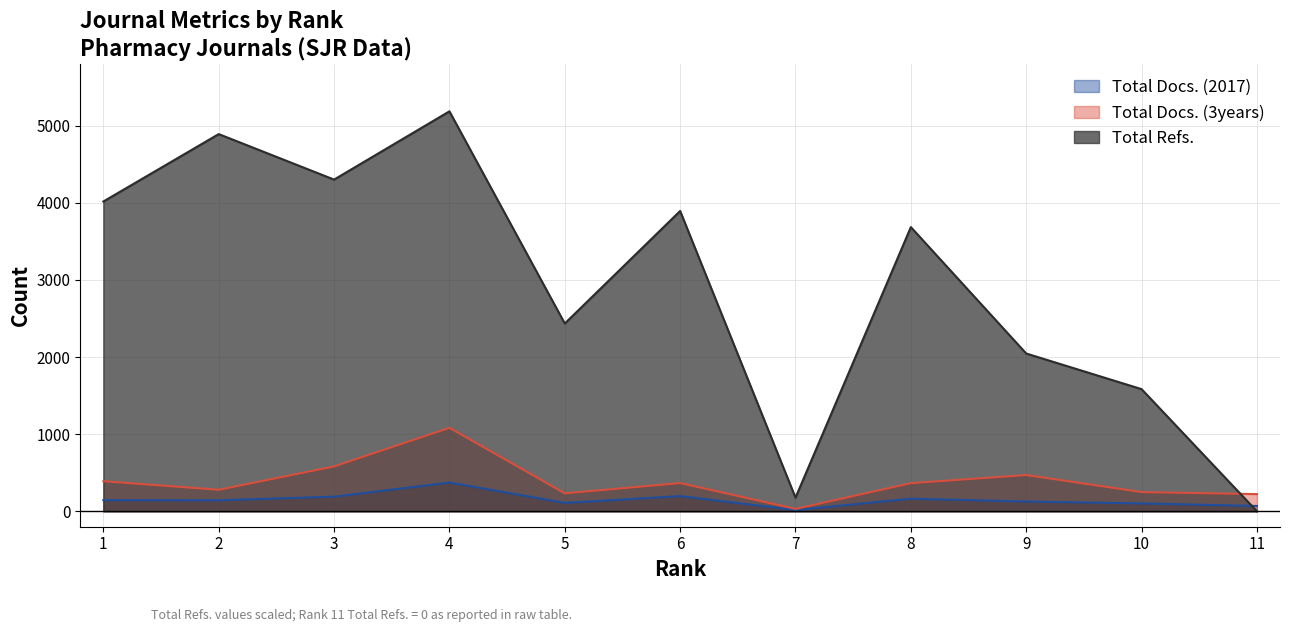

What is the difference between the Total Docs. (3years) values at 1 and 7?

359